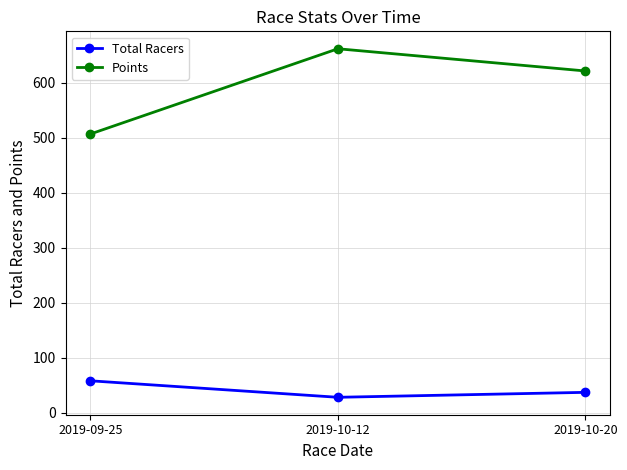

What is the value of the Total Racers point at the 3rd from the left?

37.0